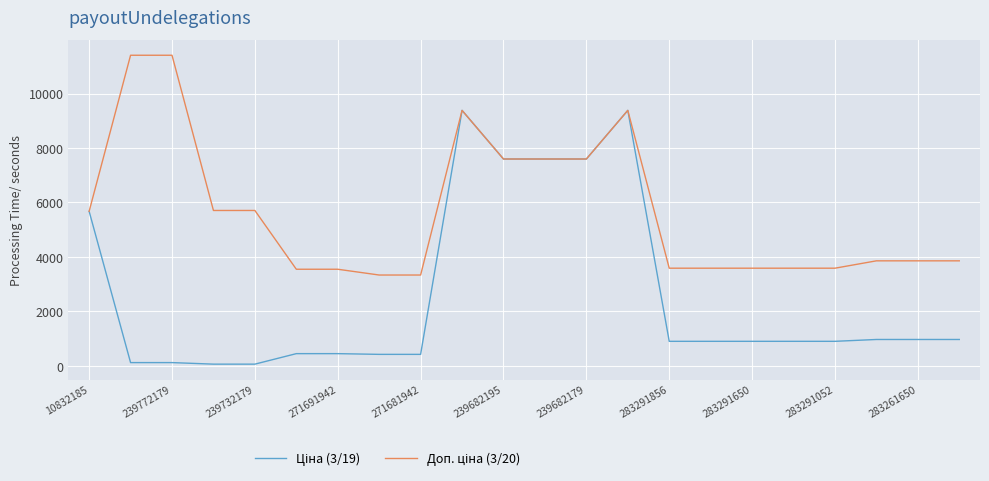

What is the greatest value displayed?

11410.0